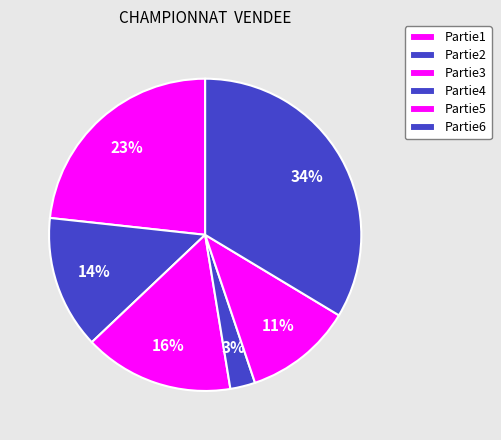

Count the number of slices in the pie.

6